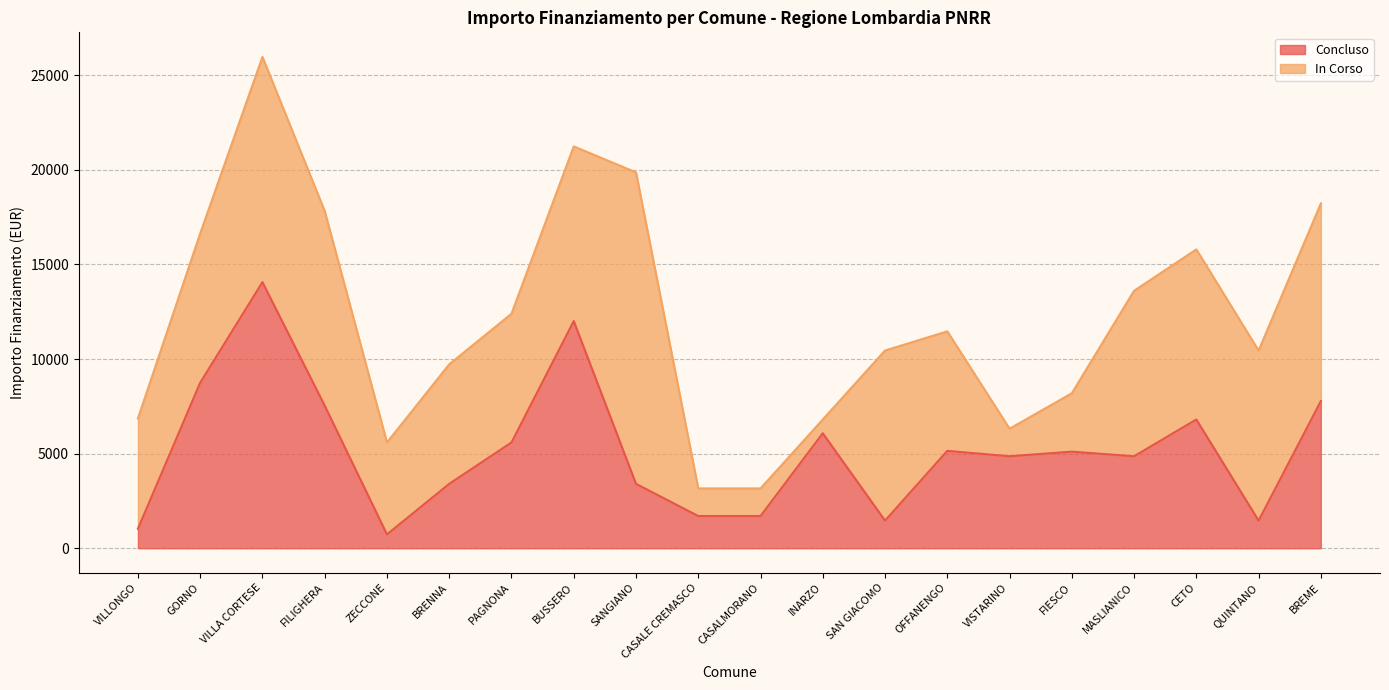

How many points are lower than both their immediate neighbors (excluding endpoints)?

5